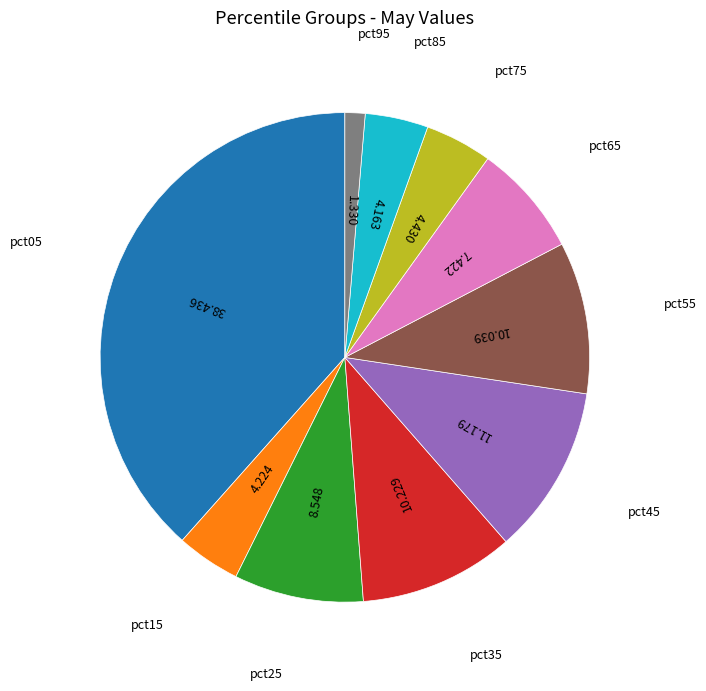

Does any single category account for the majority?

No